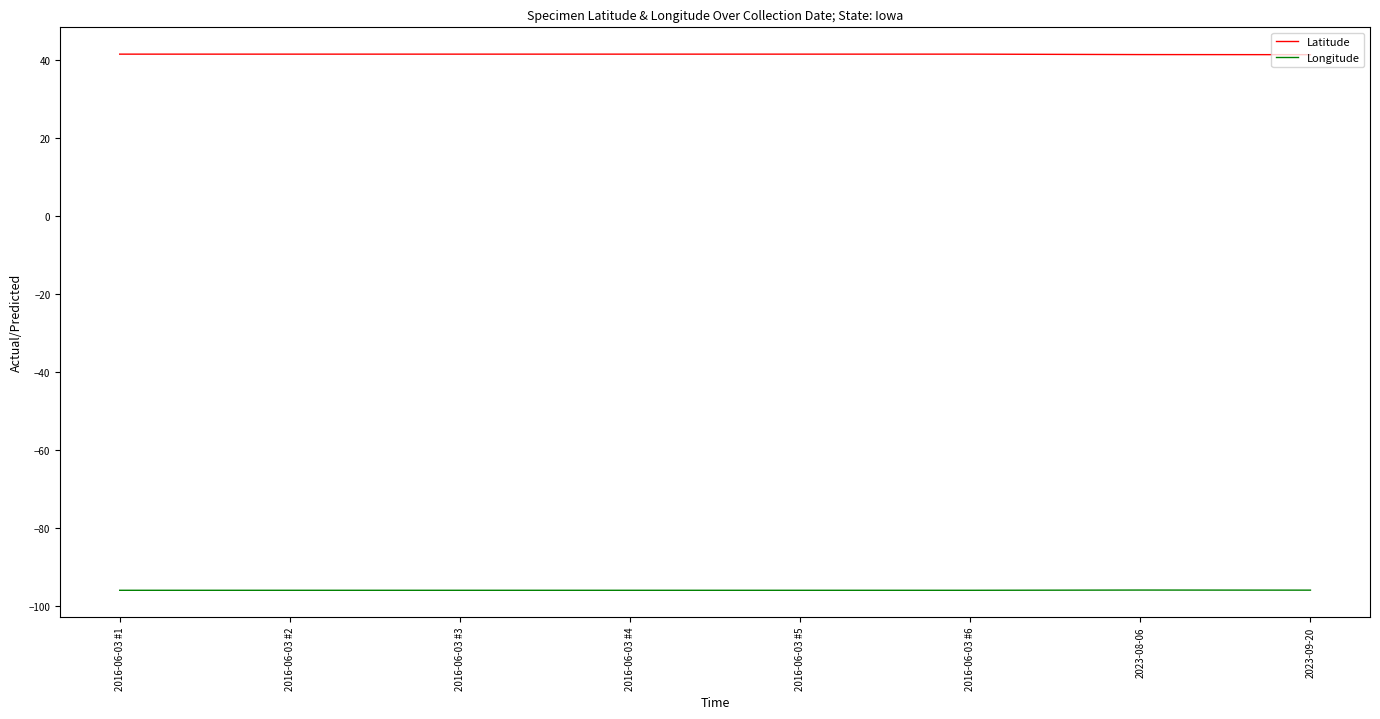

Rank the series by their average value, from lowest to highest.

Longitude, Latitude